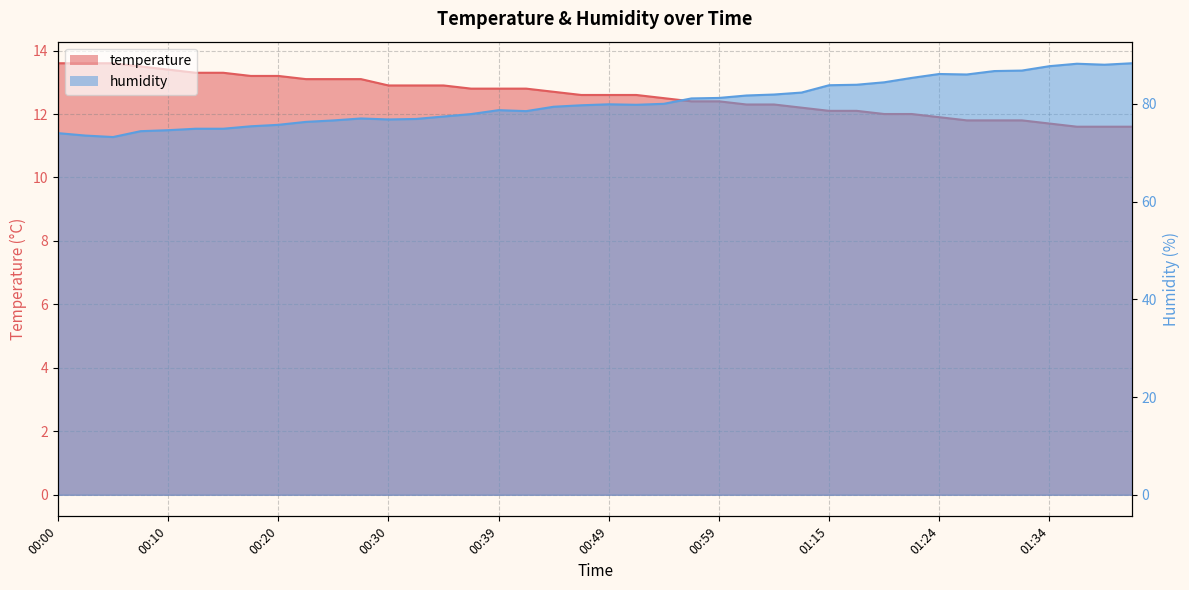

Count the number of data series in this chart.

2